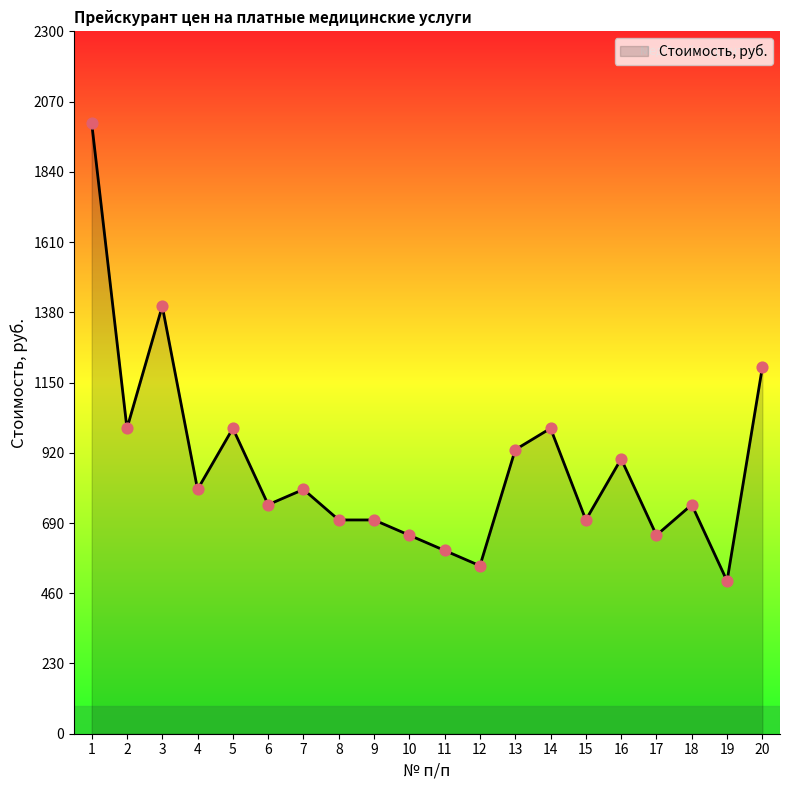

Which has a higher value, 16 or 8?

16